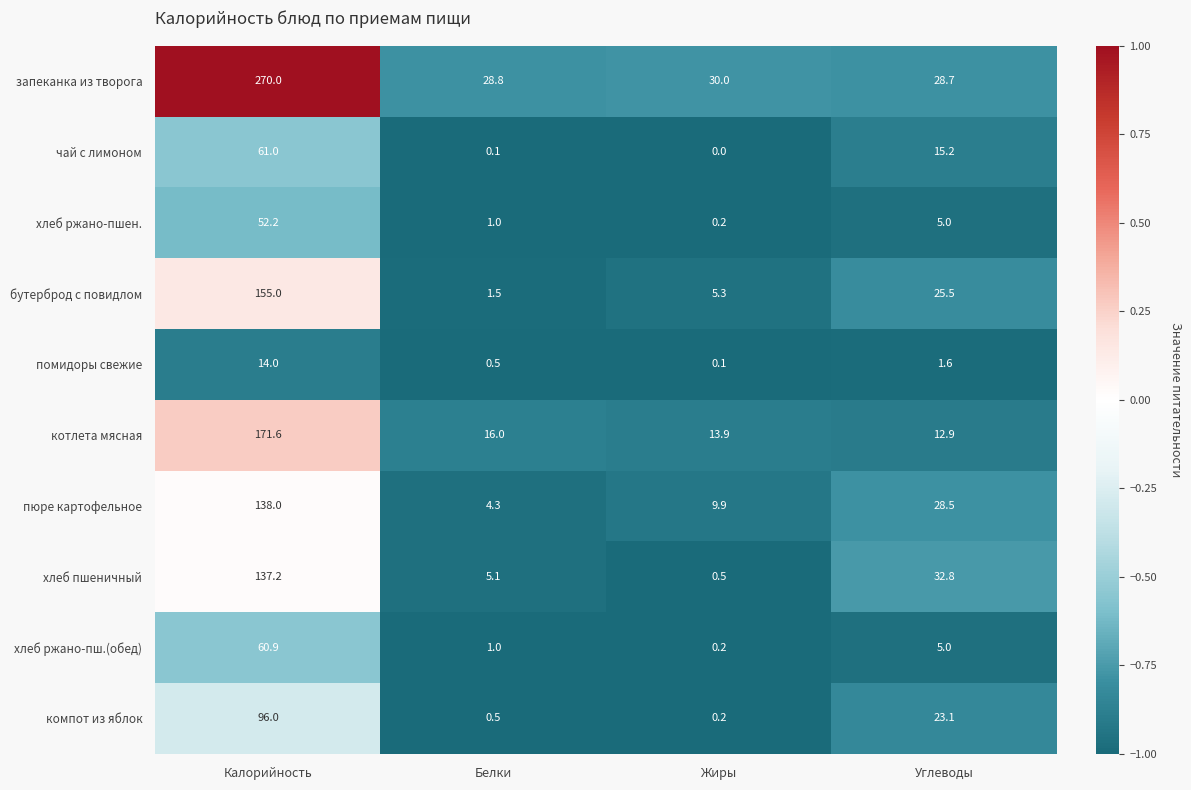

List the labels in order of пюре картофельное value, smallest first.

Белки, Жиры, Углеводы, Калорийность